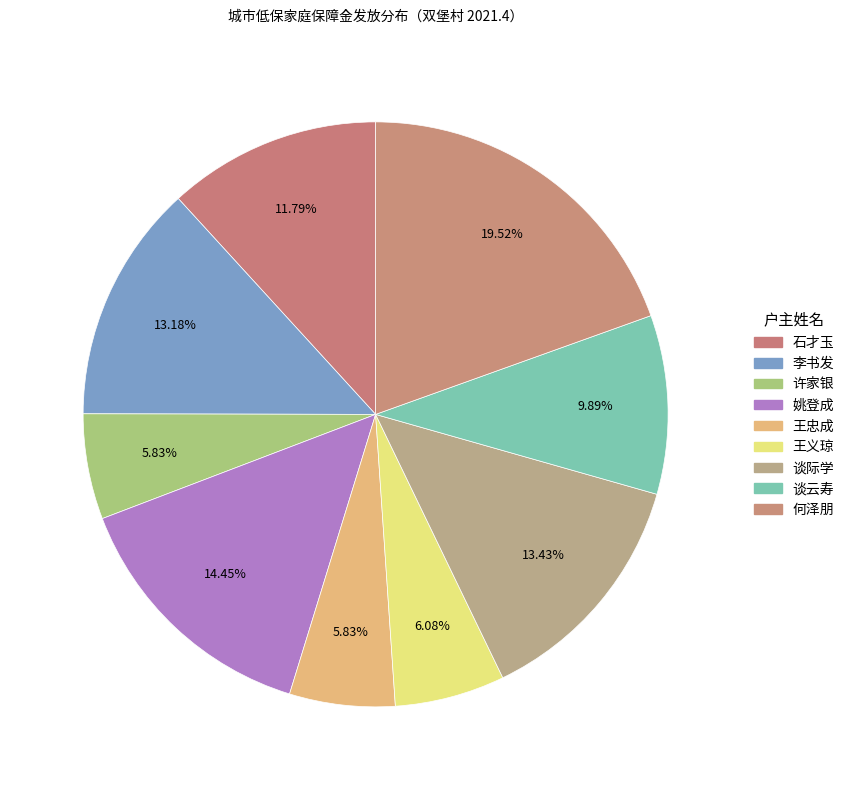

Rank the categories by value from highest to lowest.

何泽朋, 姚登成, 谈际学, 李书发, 石才玉, 谈云寿, 王义琼, 许家银, 王忠成